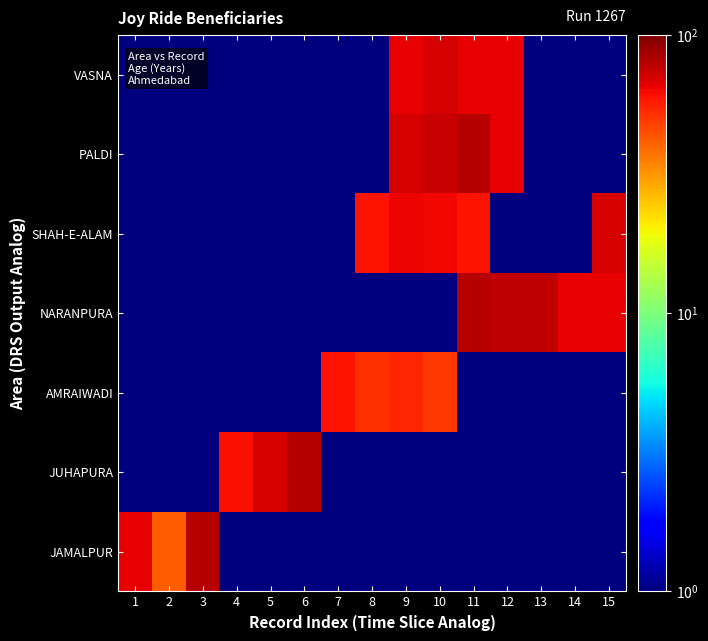

Count the number of data series in this chart.

7